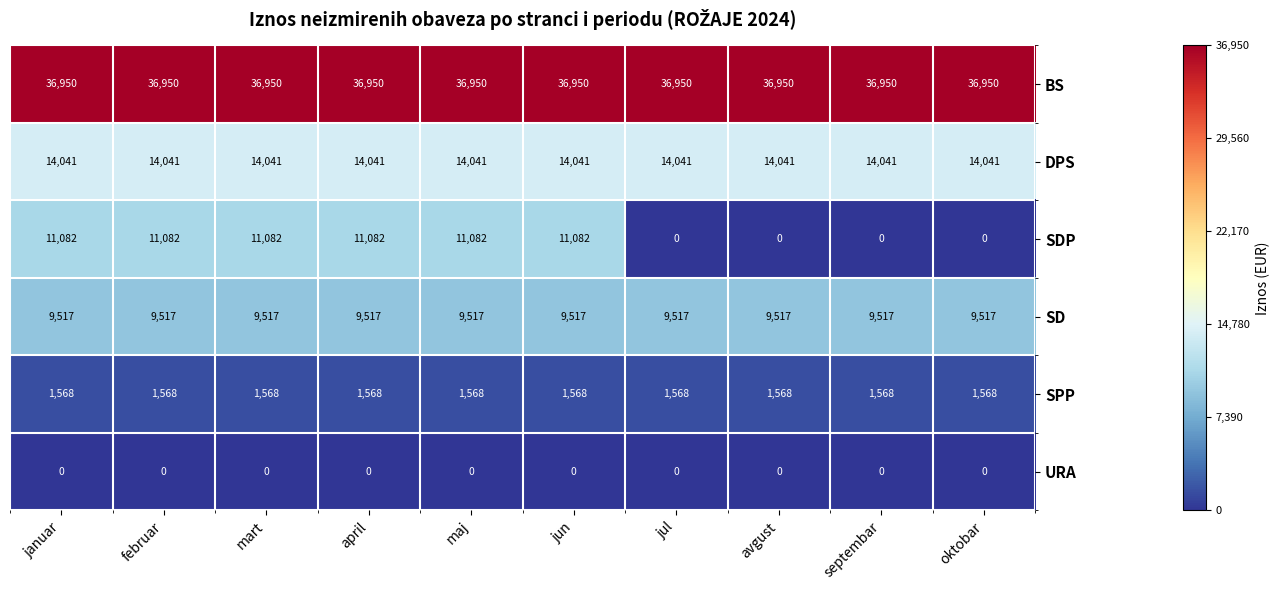

Is the value of URA at avgust greater than the value of BS at avgust?

No